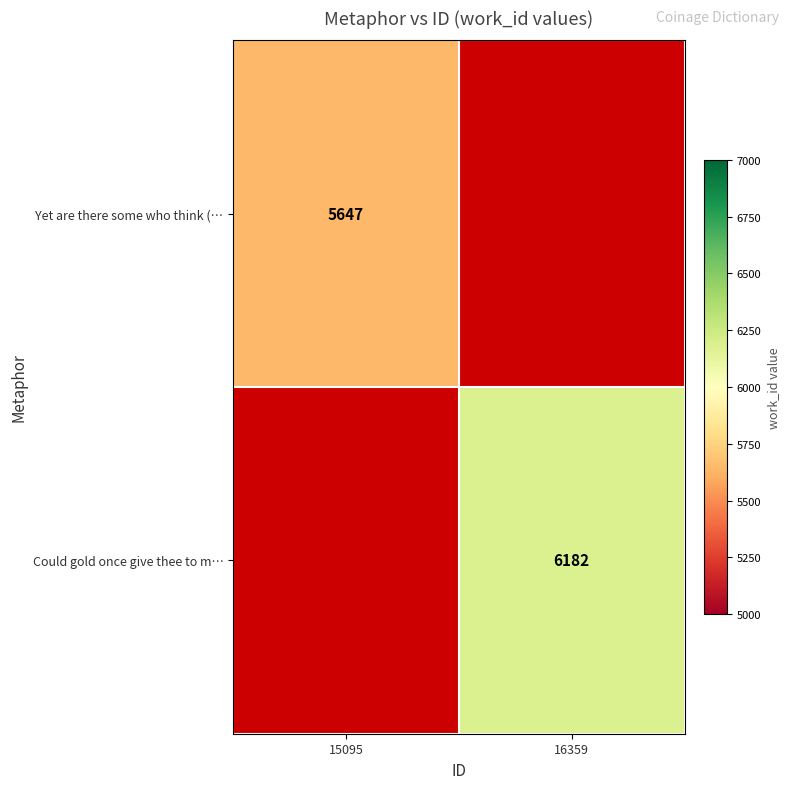

True or false: Yet are there some who think (… has a value of 8528 at 15095.

False